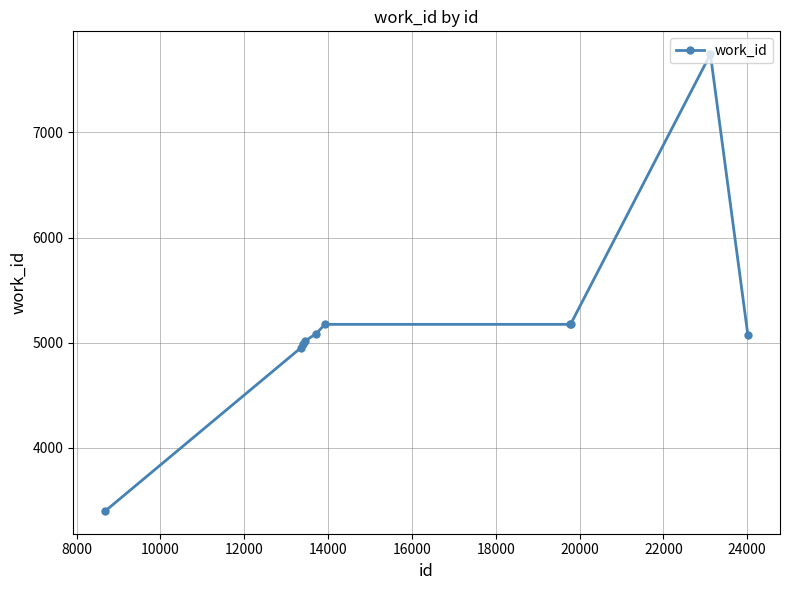

What is the value of the 3rd point from the left?

4988